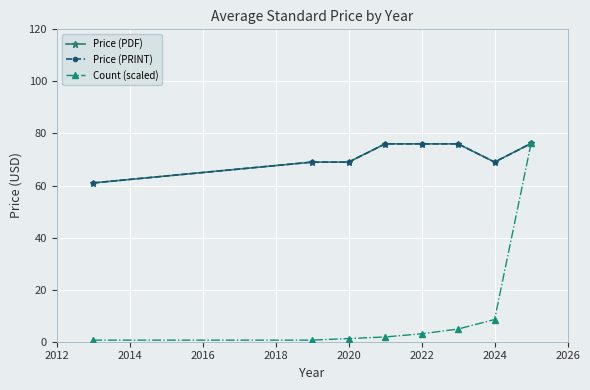

True or false: Count (scaled) and Price (PRINT) intersect in this chart.

False